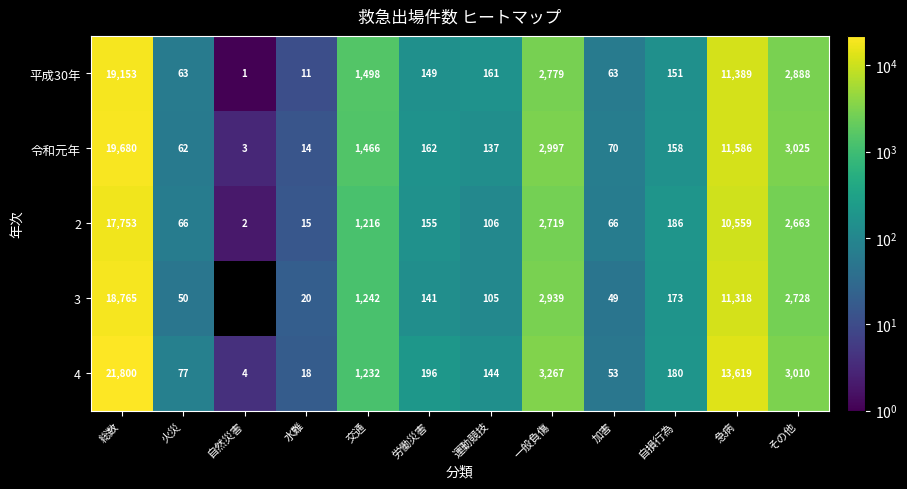

What is the sum of all 令和元年 values?

39360